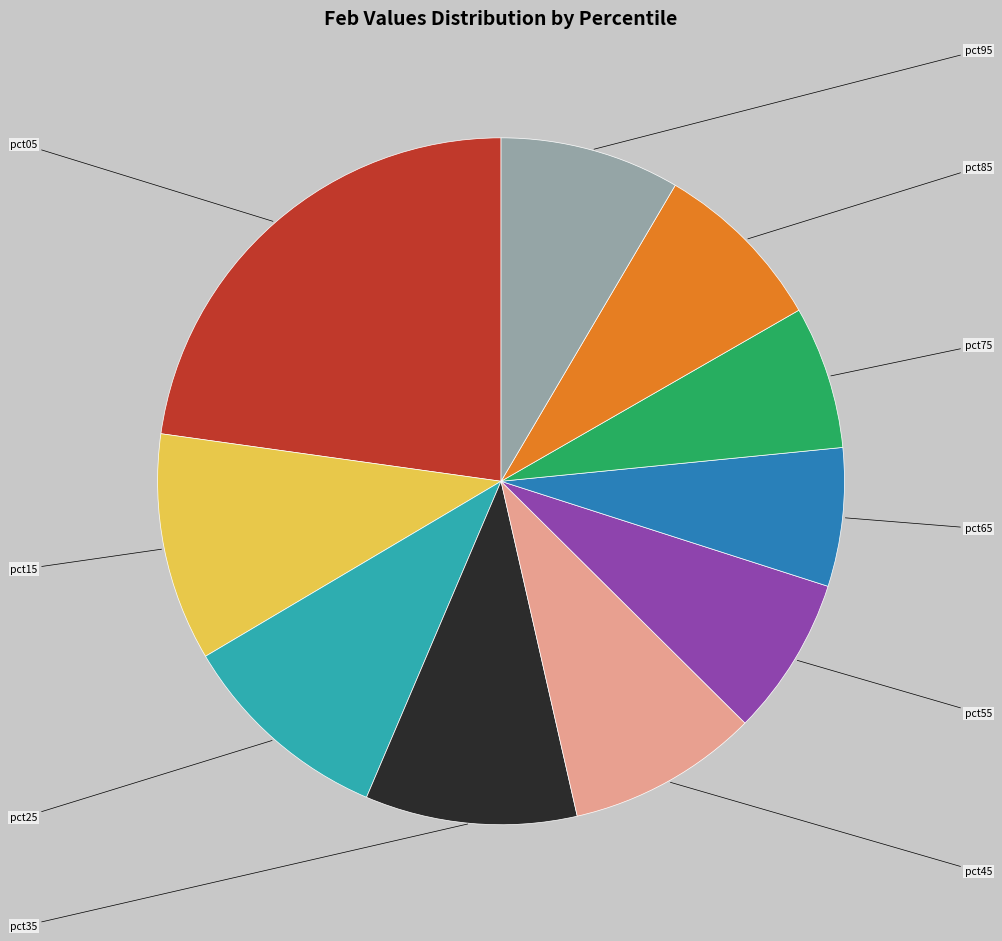

Is it true that pct15 is 1% of the pie?

False